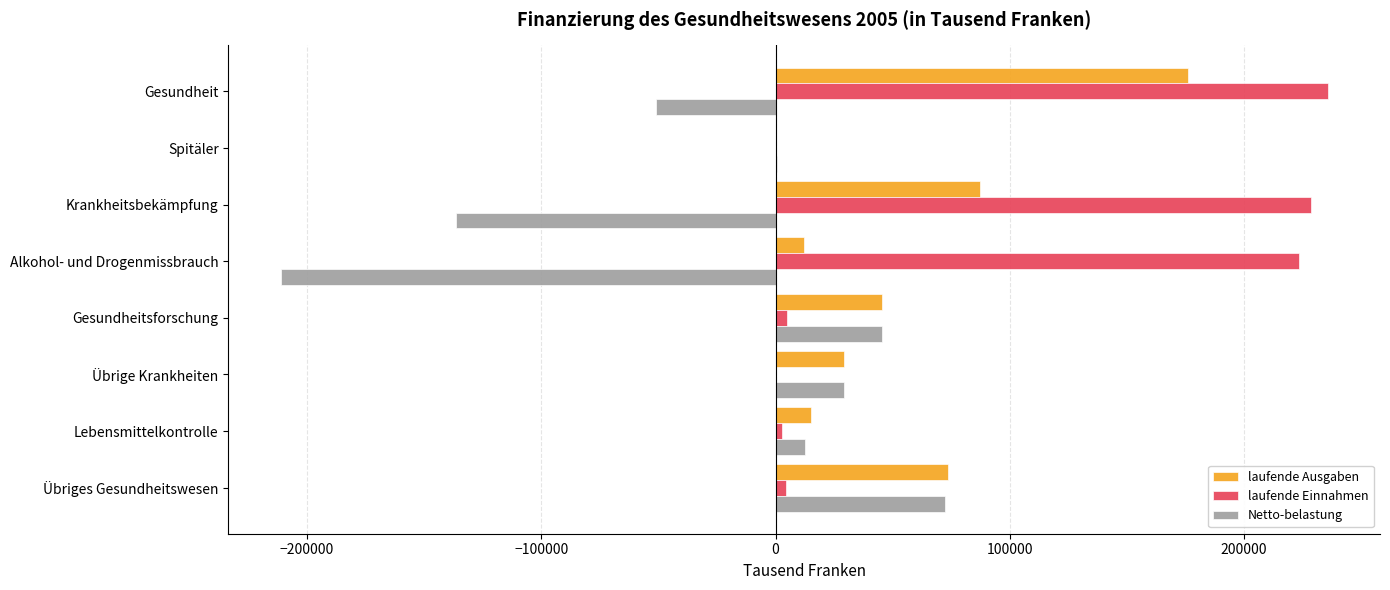

True or false: Netto-belastung has a value of -136555.4 at Krankheitsbekämpfung.

True